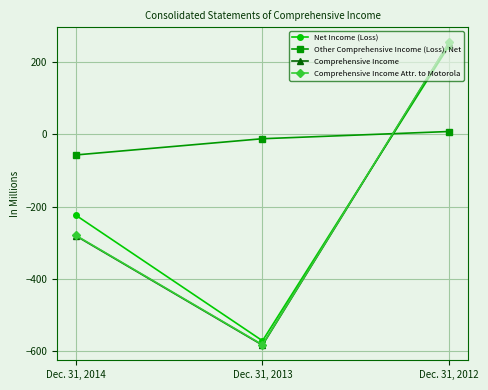

At which label does Comprehensive Income reach its peak?

Dec. 31, 2012